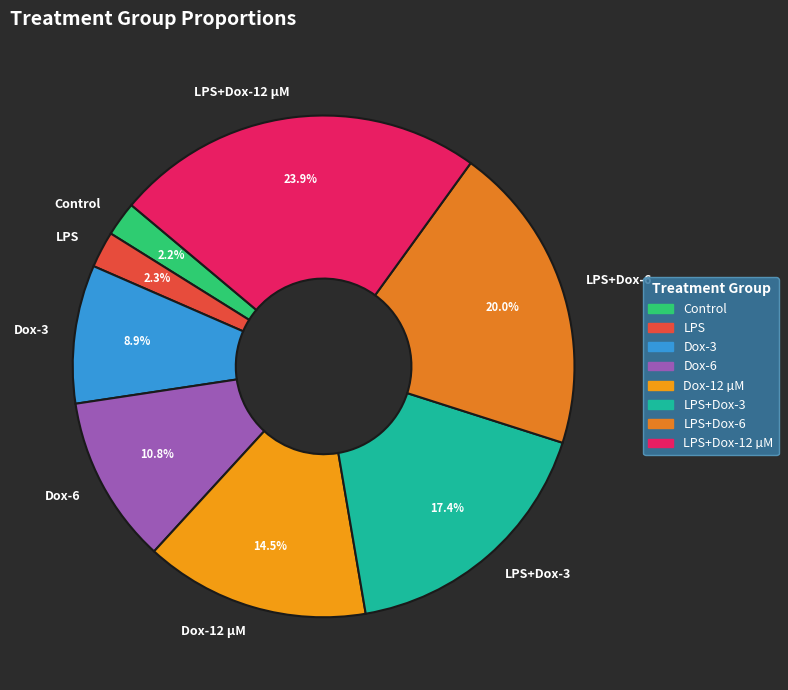

Which has a higher value, LPS or Dox-6?

Dox-6